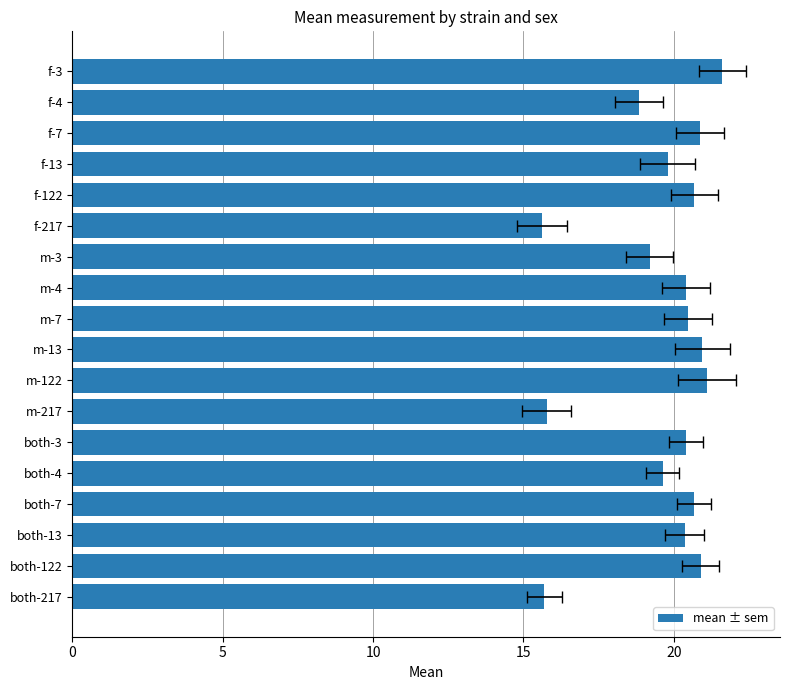

What is the sum of all values?

353.0